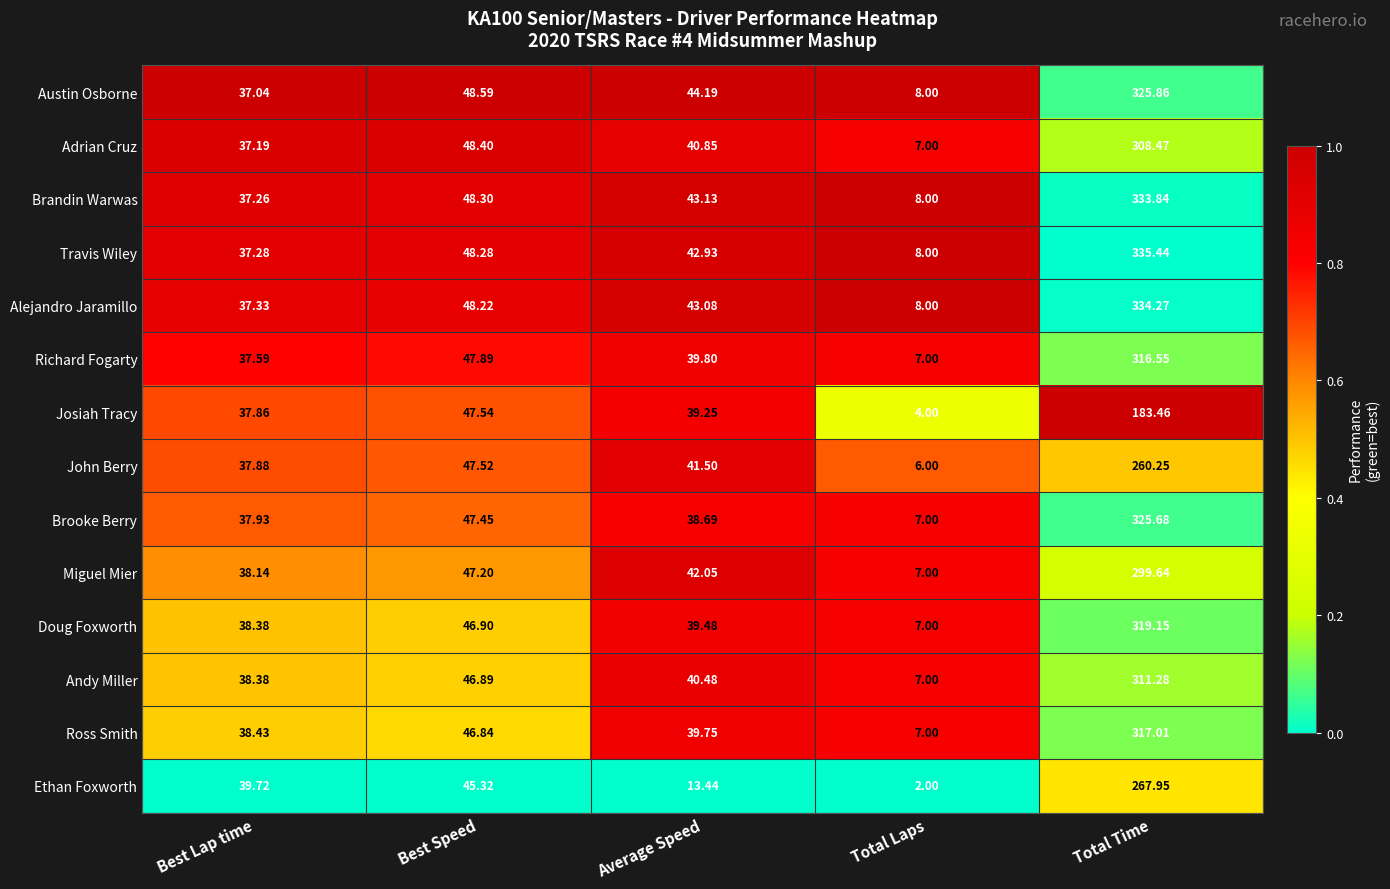

Which series has the widest spread of values?

Travis Wiley